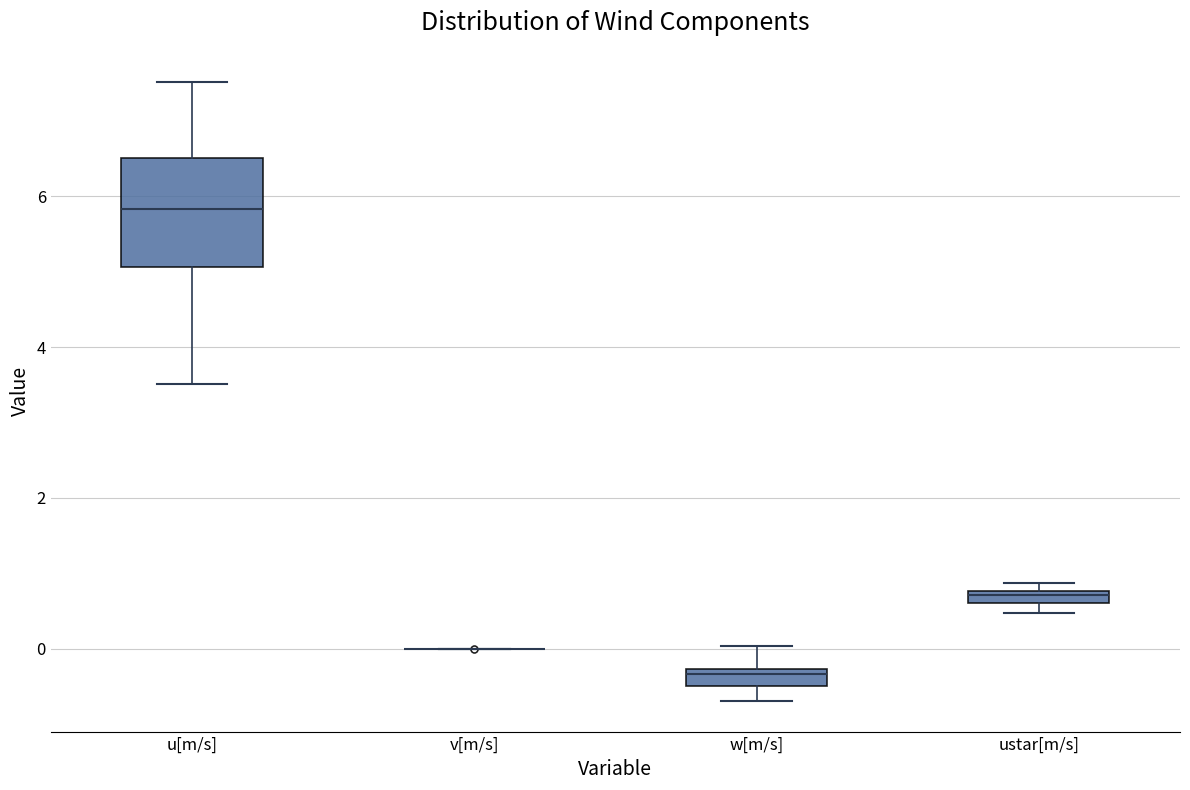

Where is the upper edge of the box for ustar[m/s] on the y-axis? The values are not printed on the chart, so give them approximately, as read against the axis.

0.8